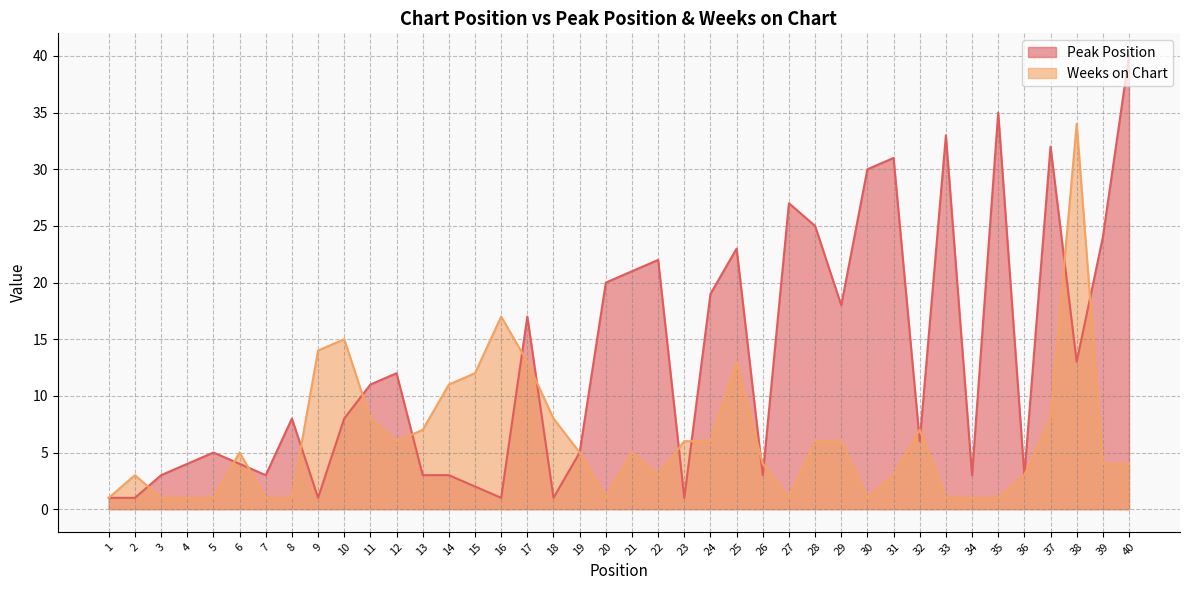

Where does the Weeks on Chart series first go above 5?

9